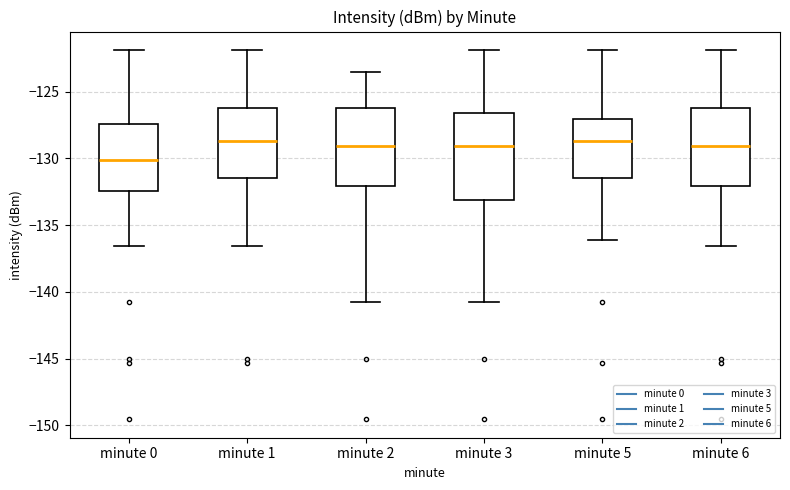

Comparing the boxes themselves (not the whiskers), which one is the tallest?

minute 3